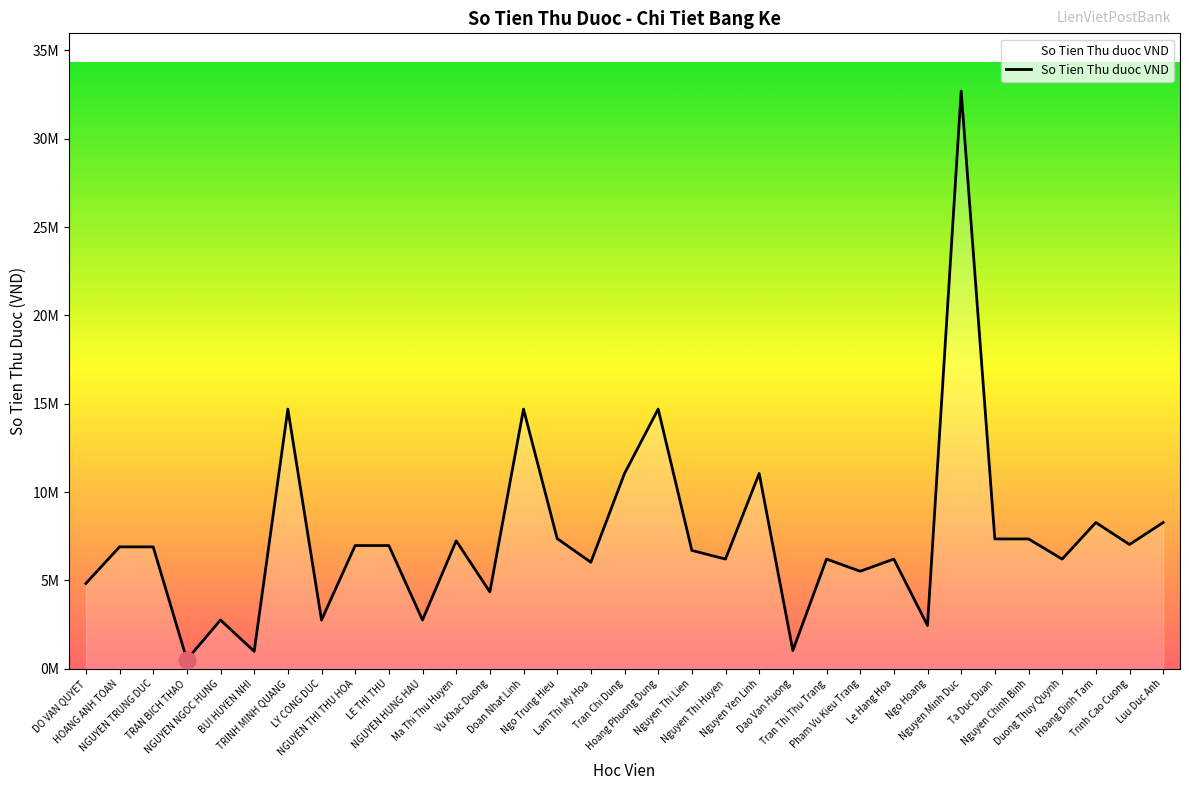

Does the chart have visible grid lines?

No